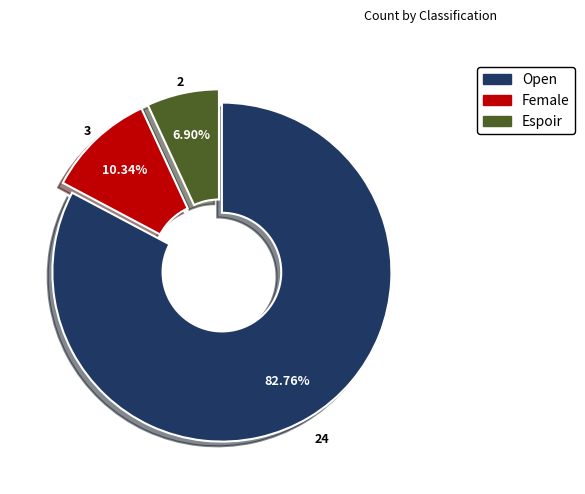

What percentage is the Espoir slice, to the nearest percent?

7%